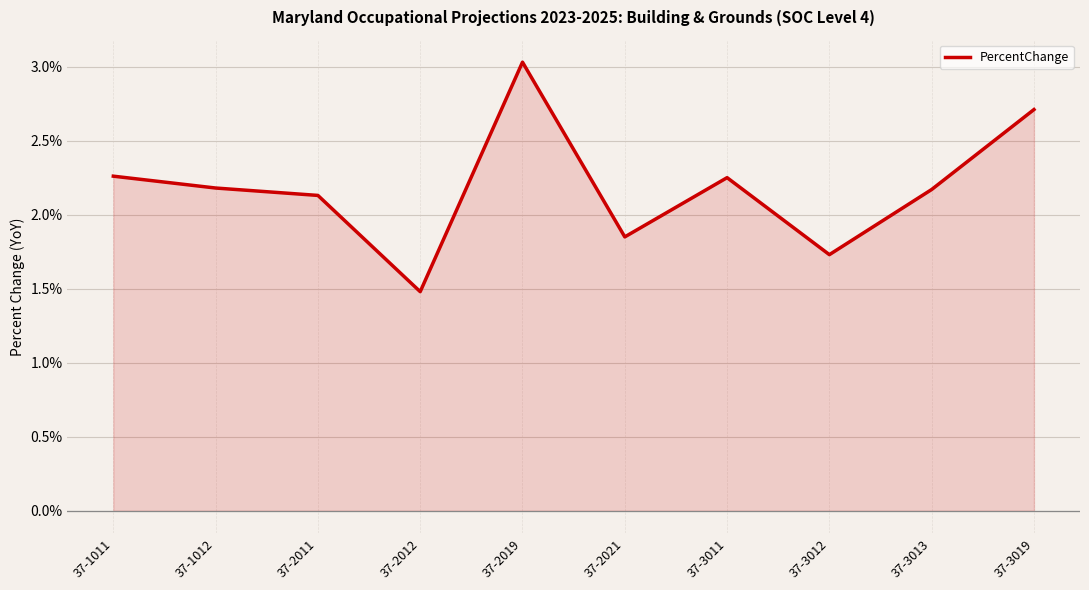

What is the difference between the values at 37-2011 and 37-3012?

0.4